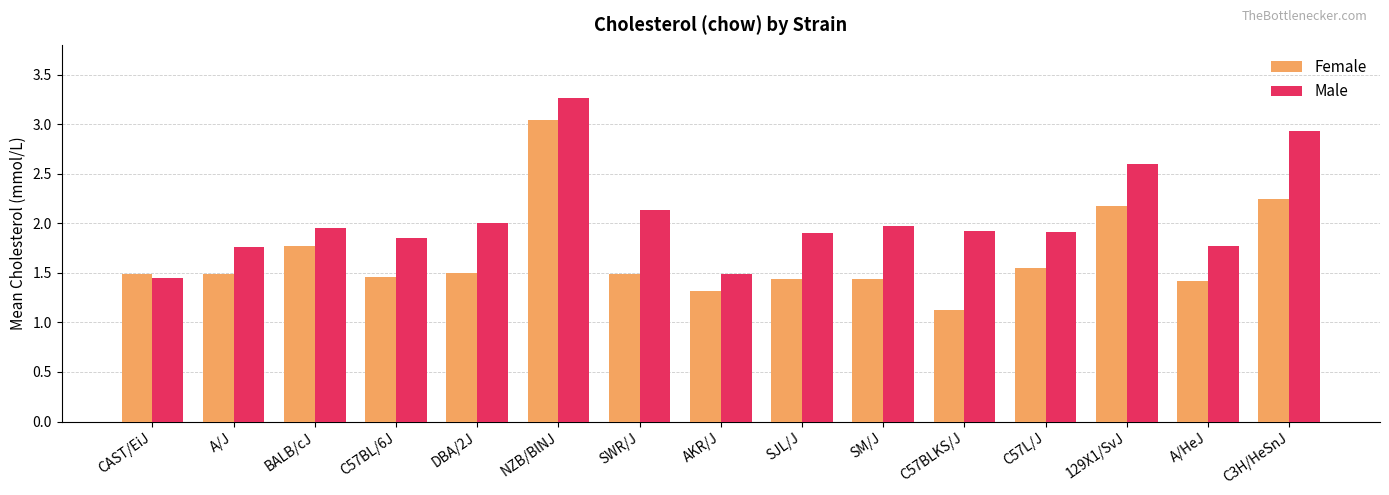

Which series changed the most between C57BLKS/J and A/HeJ?

Female